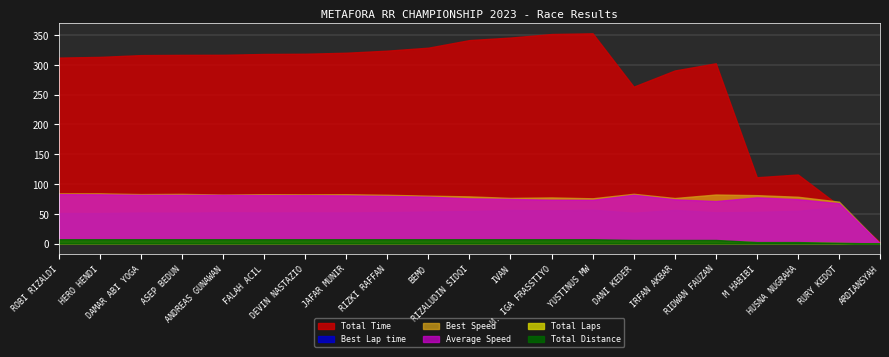

Which series has the largest total across all categories?

Total Time